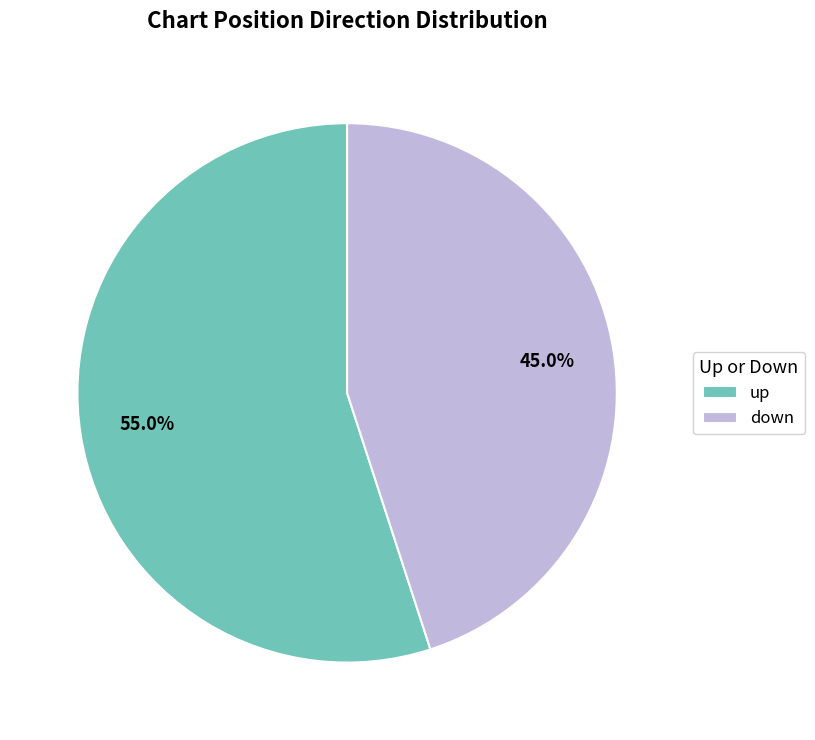

Between down and up, which is larger?

up